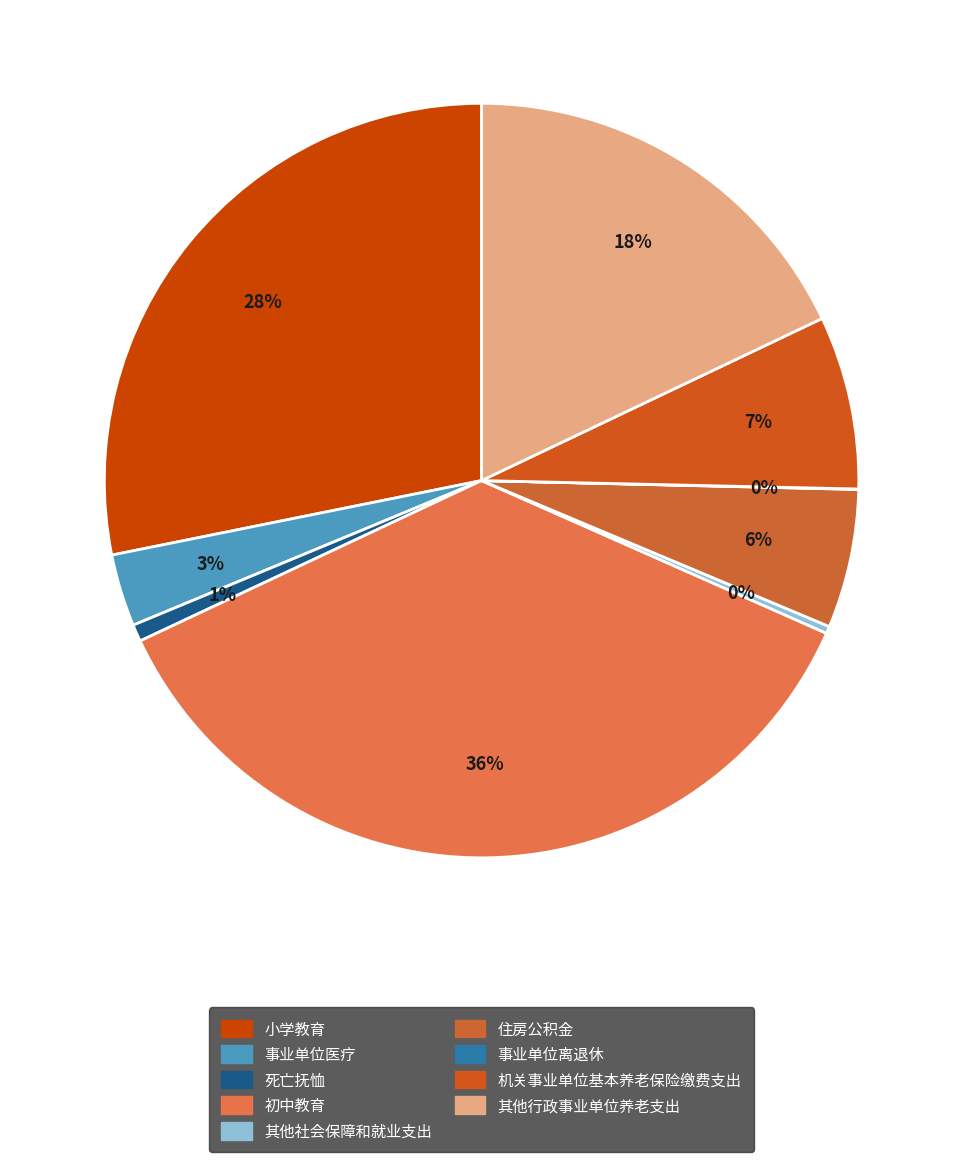

Which has a higher value, 机关事业单位基本养老保险缴费支出 or 其他行政事业单位养老支出?

其他行政事业单位养老支出